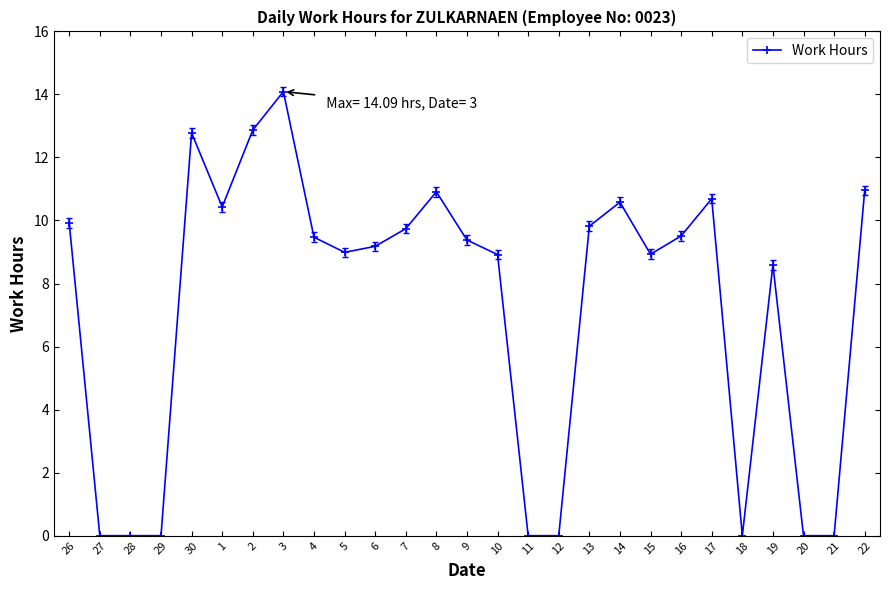

Between 13 and 20, which is larger?

13